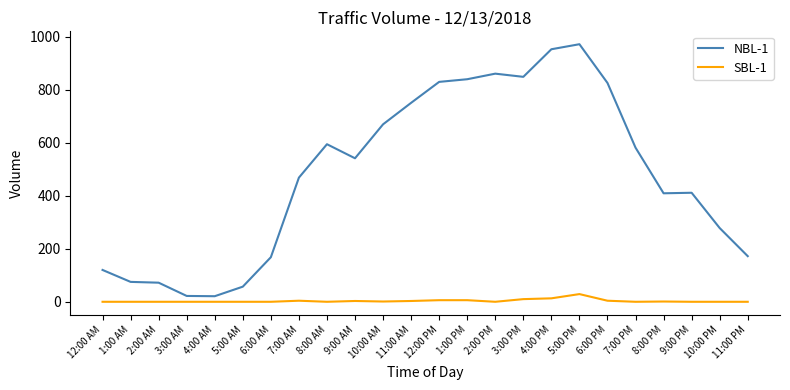

Between 1:00 PM and 8:00 PM, which series saw the biggest shift?

NBL-1